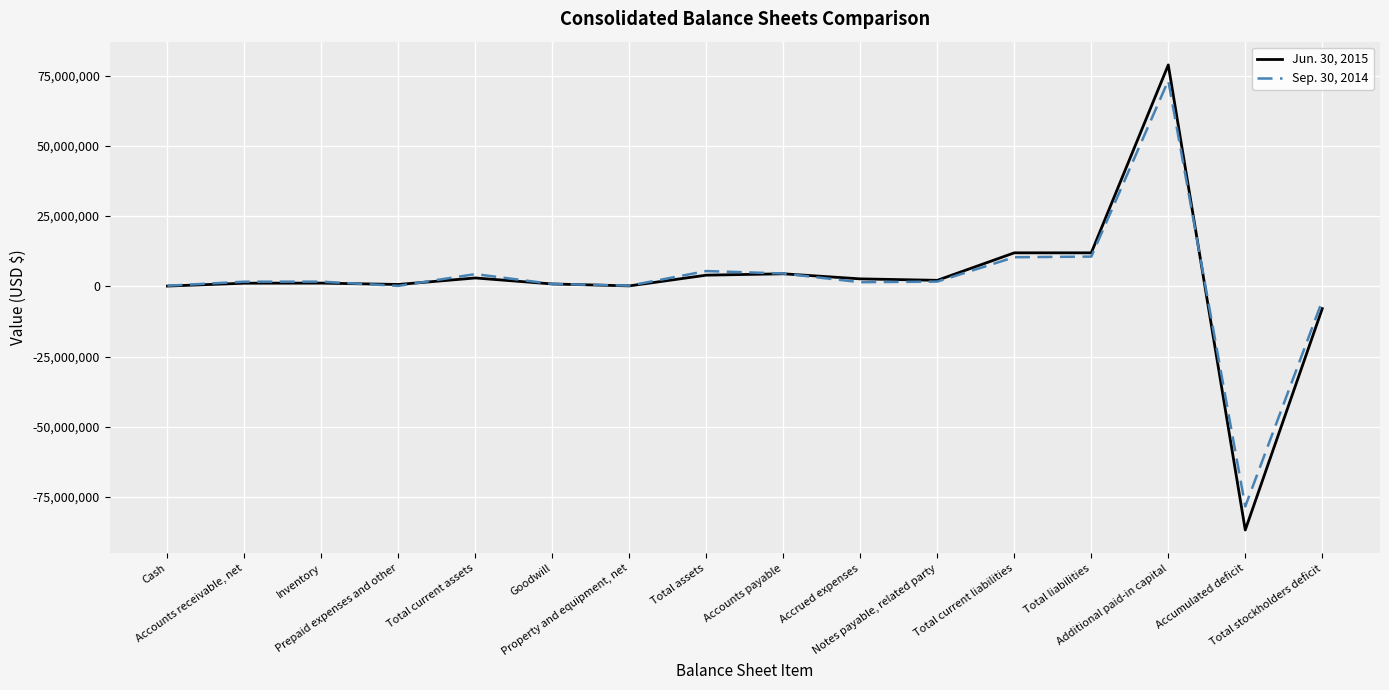

What is the maximum value shown in the chart?

78767098